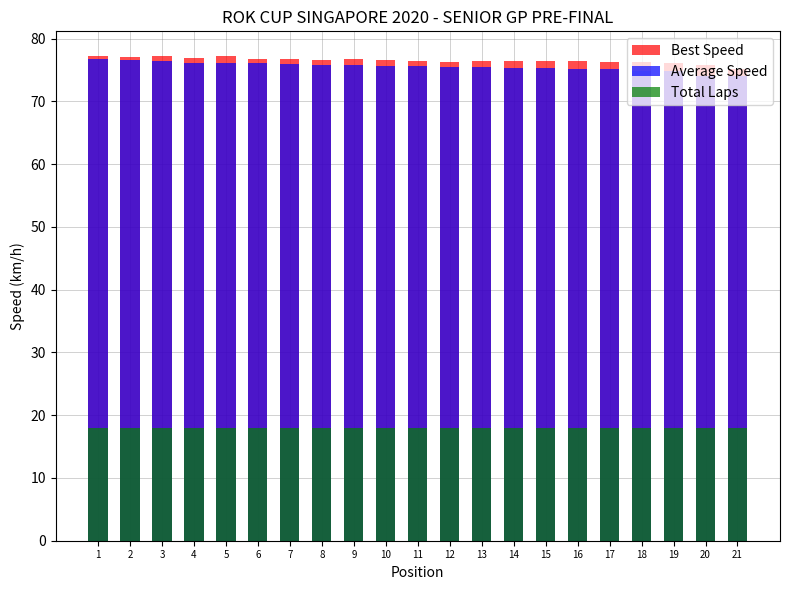

Which series has the largest total across all categories?

Best Speed